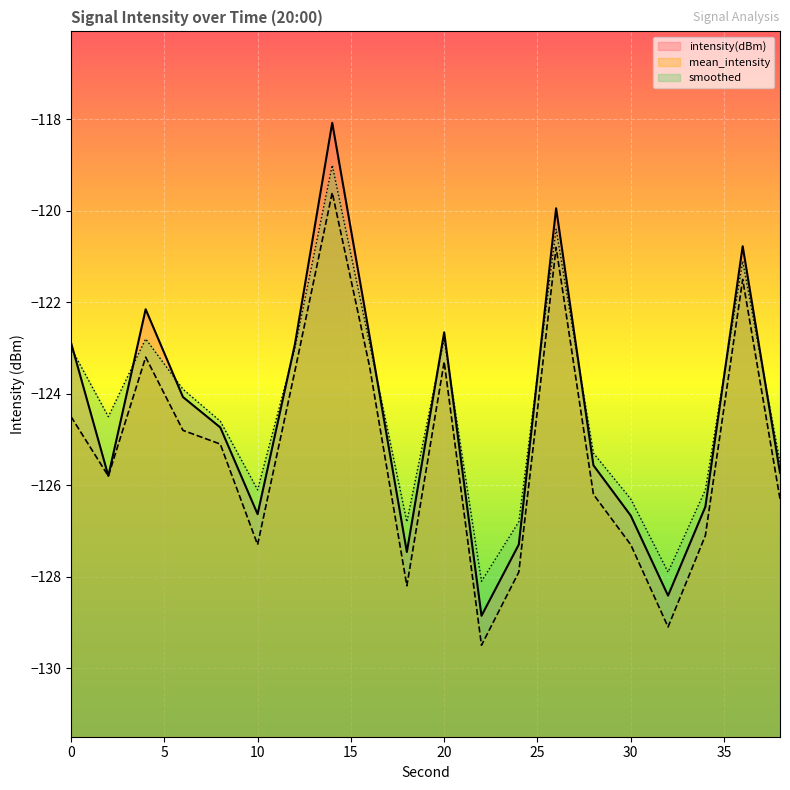

Which series has the largest total across all categories?

smoothed